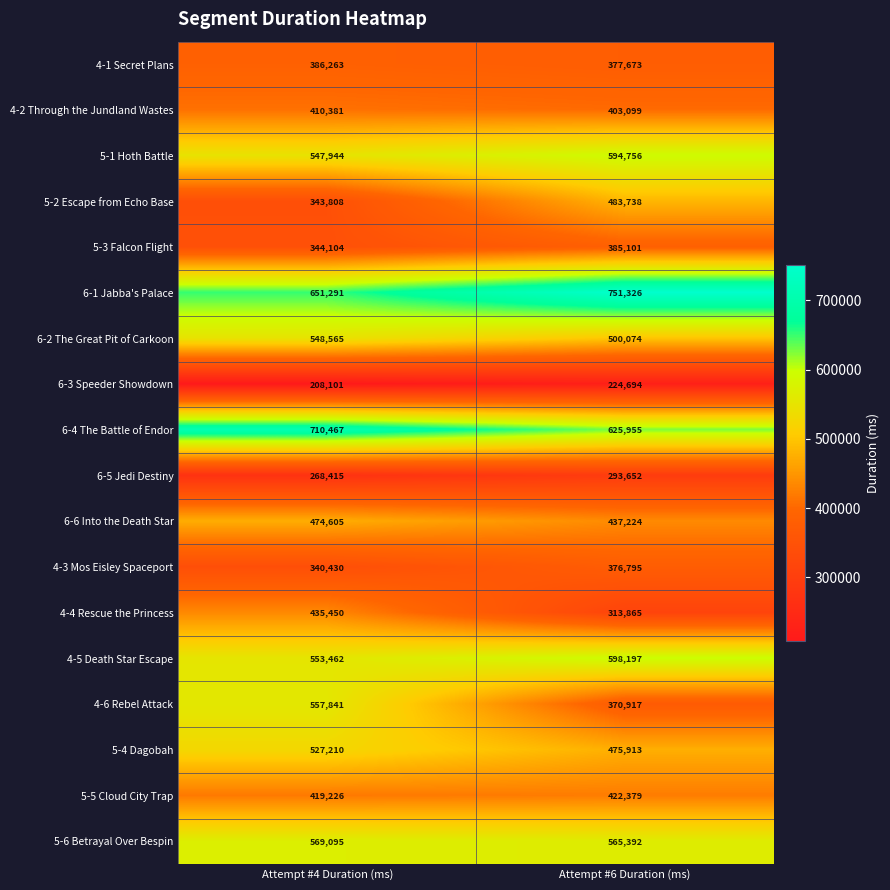

Rank the series by their maximum value, from lowest to highest.

6-3 Speeder Showdown, 6-5 Jedi Destiny, 4-3 Mos Eisley Spaceport, 5-3 Falcon Flight, 4-1 Secret Plans, 4-2 Through the Jundland Wastes, 5-5 Cloud City Trap, 4-4 Rescue the Princess, 6-6 Into the Death Star, 5-2 Escape from Echo Base, 5-4 Dagobah, 6-2 The Great Pit of Carkoon, 4-6 Rebel Attack, 5-6 Betrayal Over Bespin, 5-1 Hoth Battle, 4-5 Death Star Escape, 6-4 The Battle of Endor, 6-1 Jabba's Palace